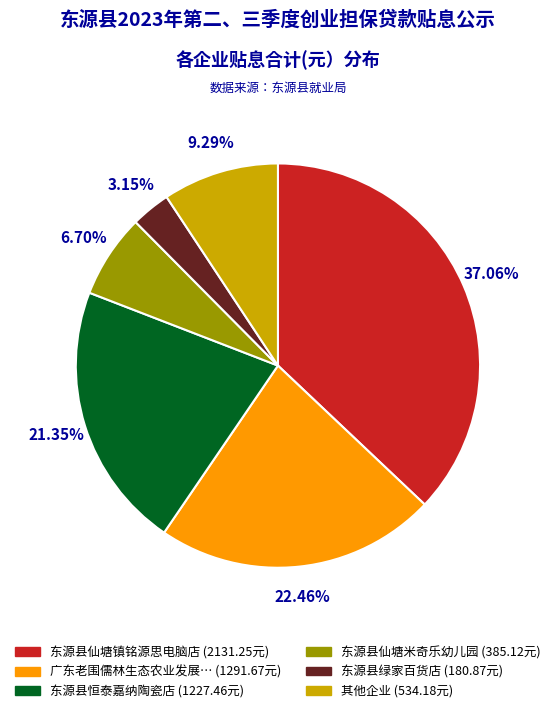

To the nearest percent, what is the average slice percentage?

17%